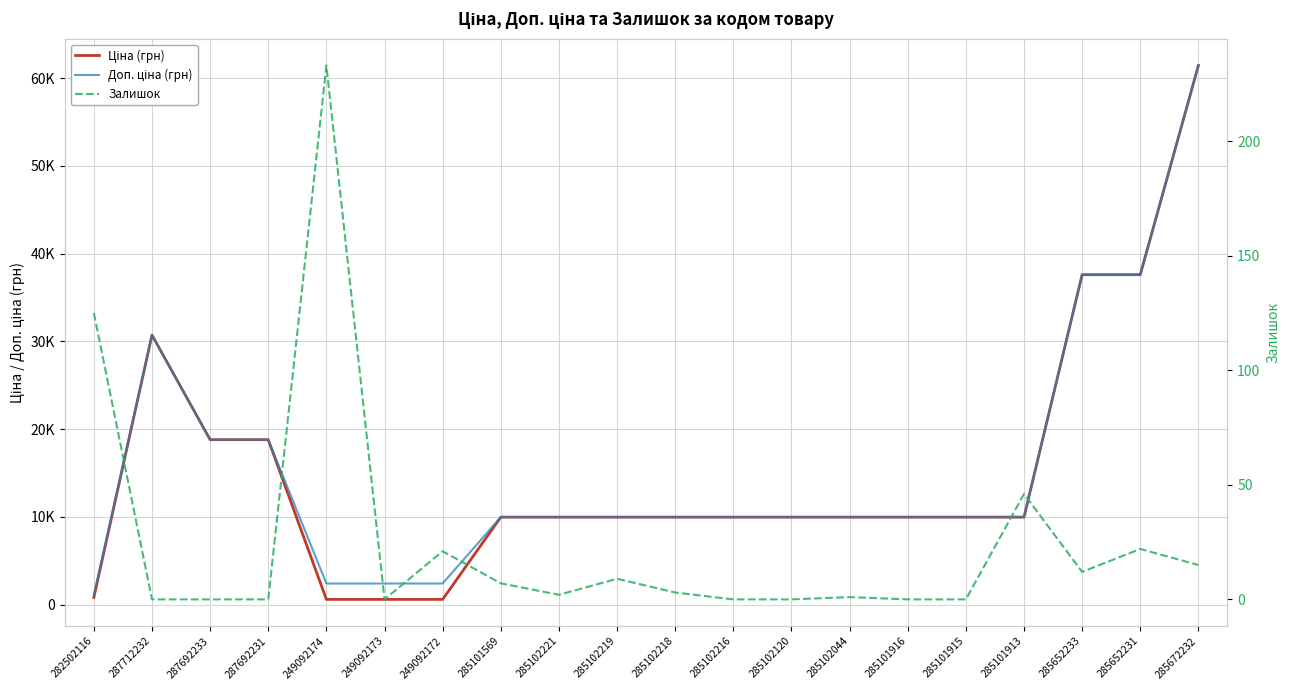

What is the difference between the highest and lowest values at 282502116?

984.2